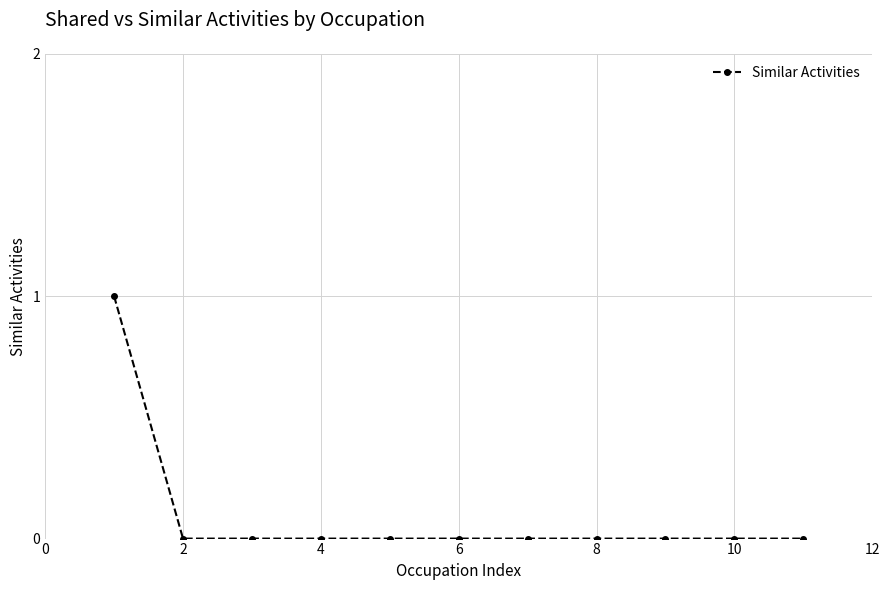

Reading left to right, transcribe all the data shown in this chart.

1	0	0	0	0	0	0	0	0	0	0